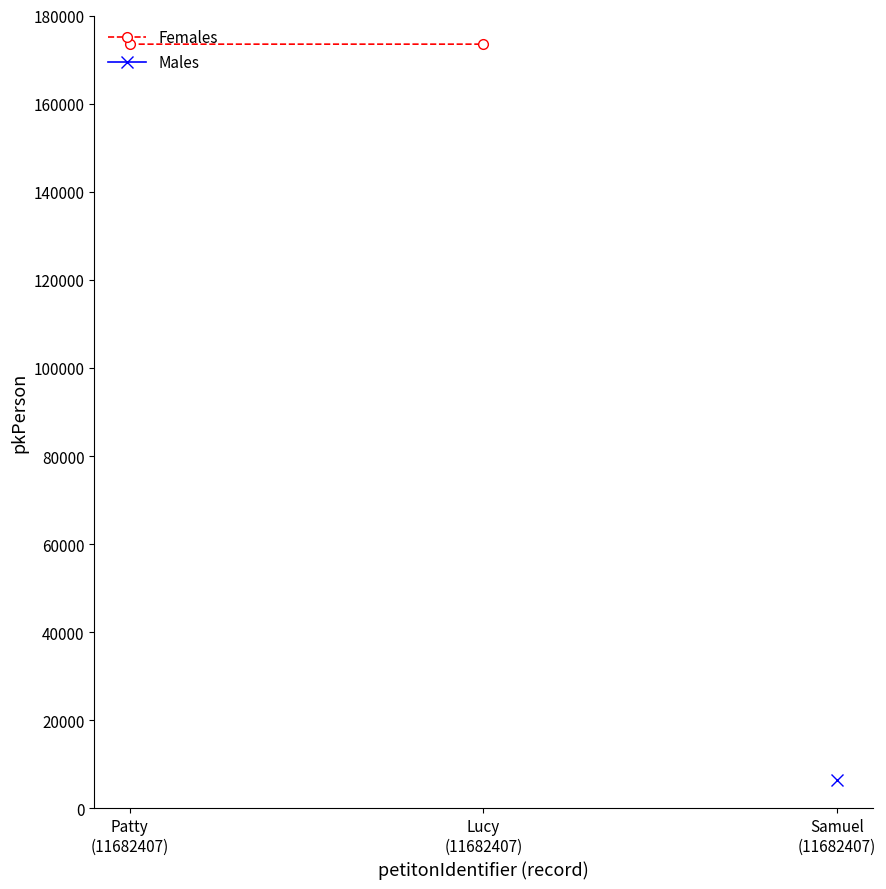

The chart shows a value of 173495 at Patty
(11682407). True or false?

True